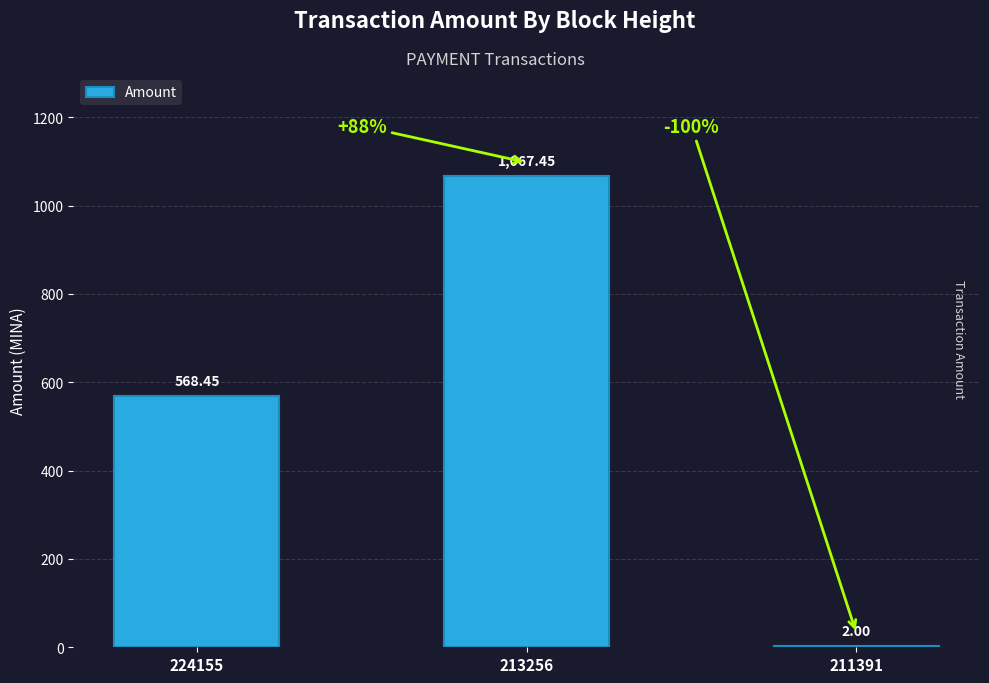

What is the sum of all values?

1637.9